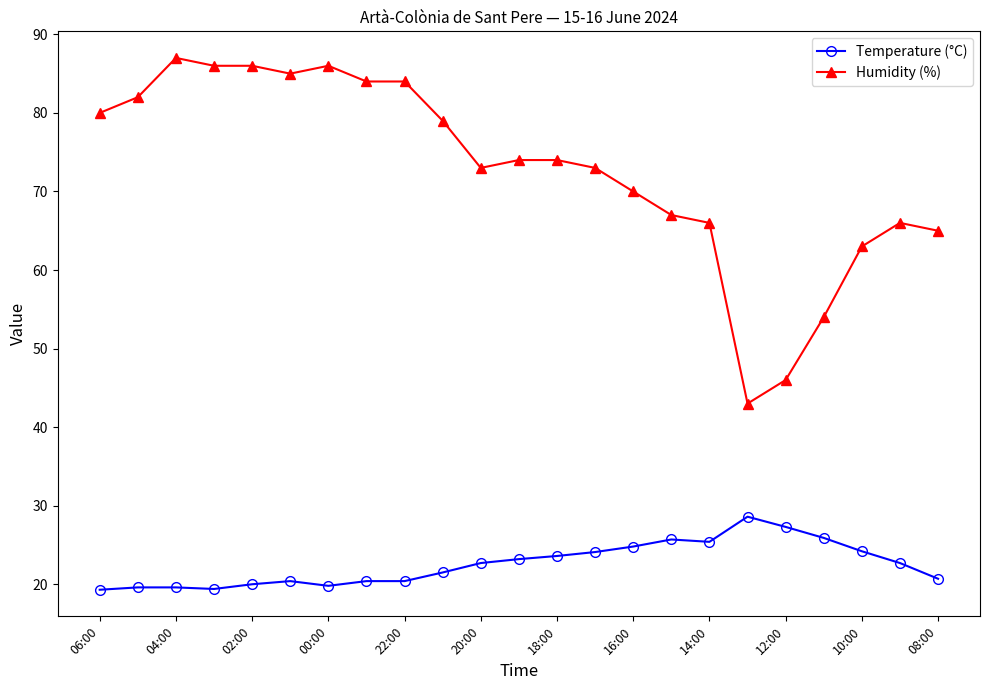

What is the value of the Temperature (°C) point at the 13th from the left?

23.6